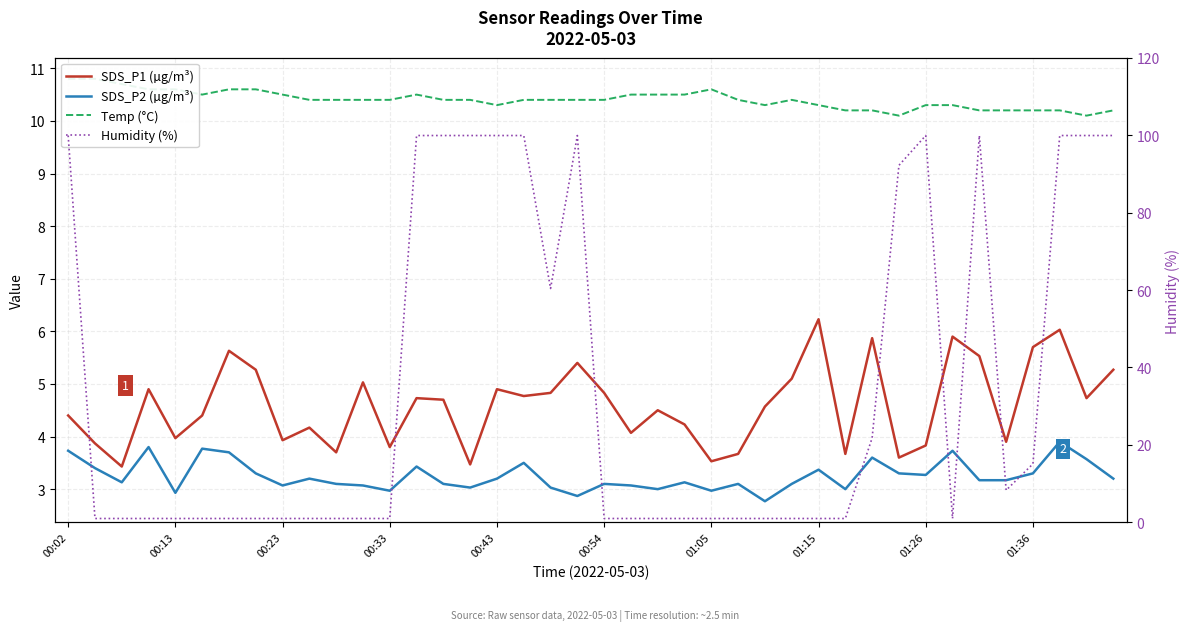

Between 00:54 and 01:15, which is larger?

01:15